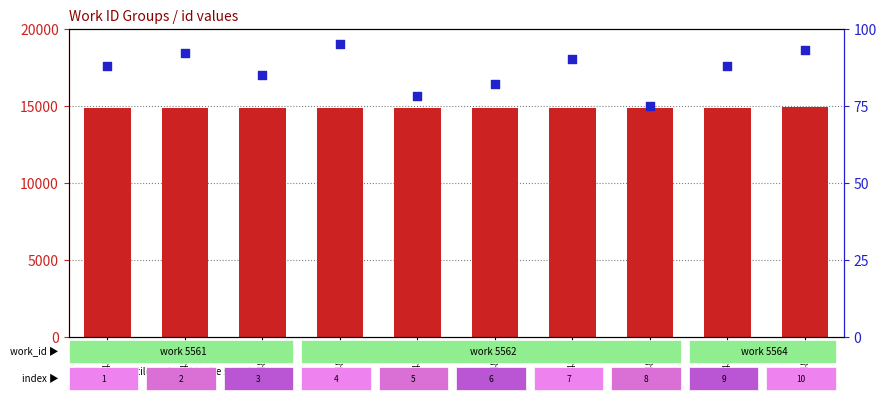

Which series contains the highest Y value?

id value